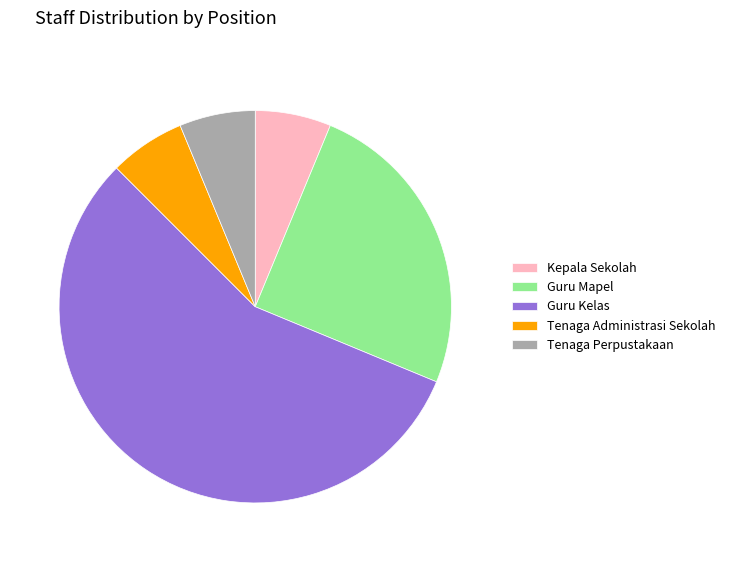

The Kepala Sekolah slice represents 13% of the pie. True or false?

False